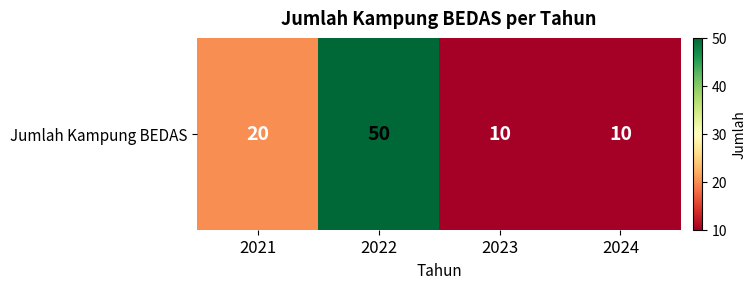

What is the difference between the values at 2022 and 2023?

40